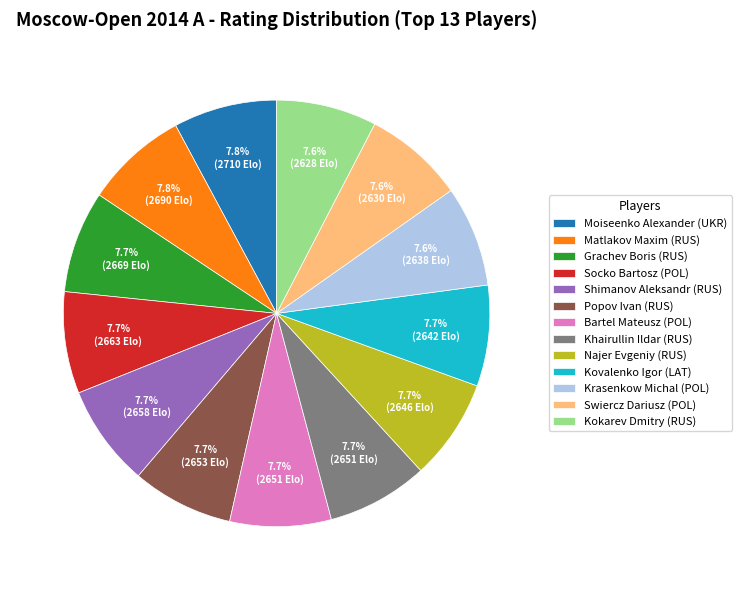

Is the sum of Kokarev Dmitry (RUS) and Popov Ivan (RUS) greater than half?

No